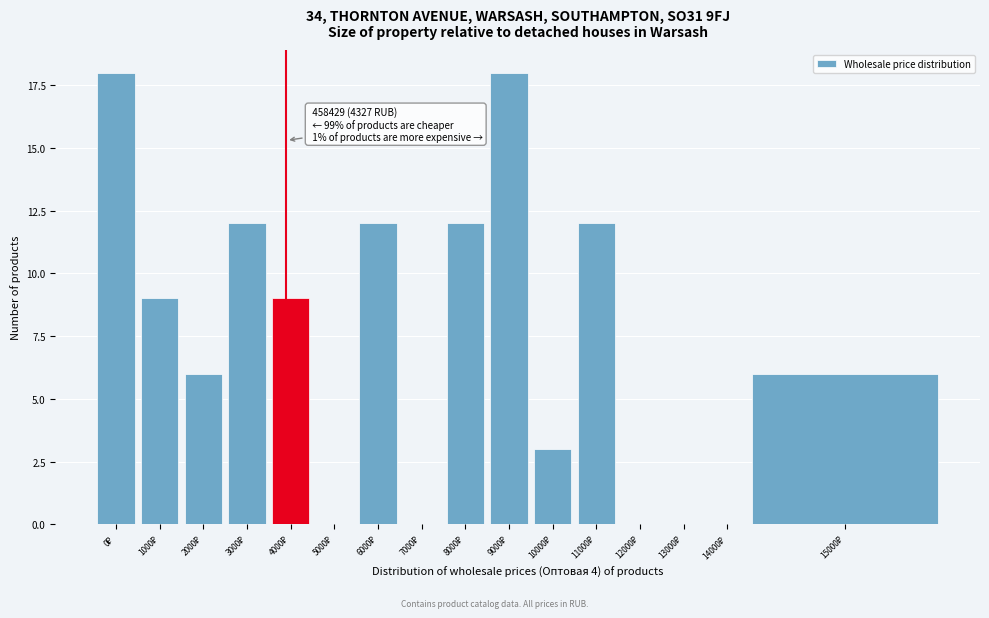

What is the greatest value displayed?

18